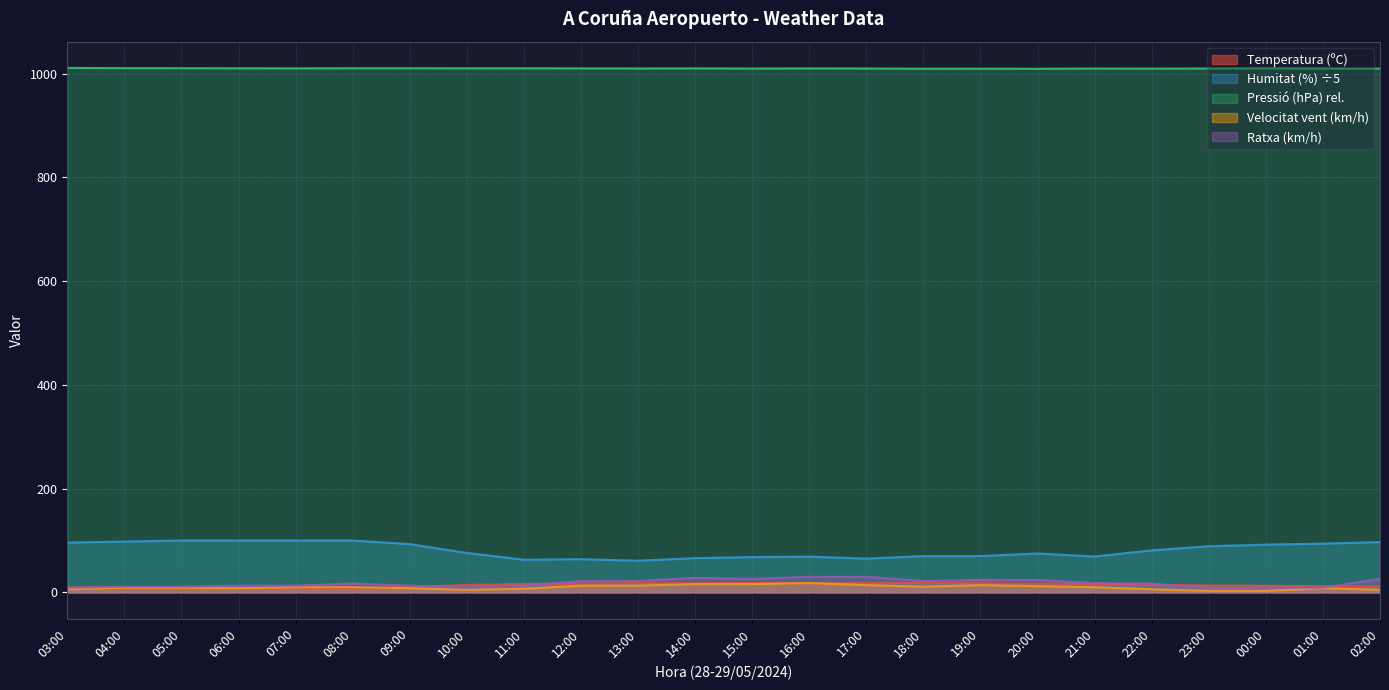

Read the Velocitat del vent (km/h) value at 21:00.

10.0